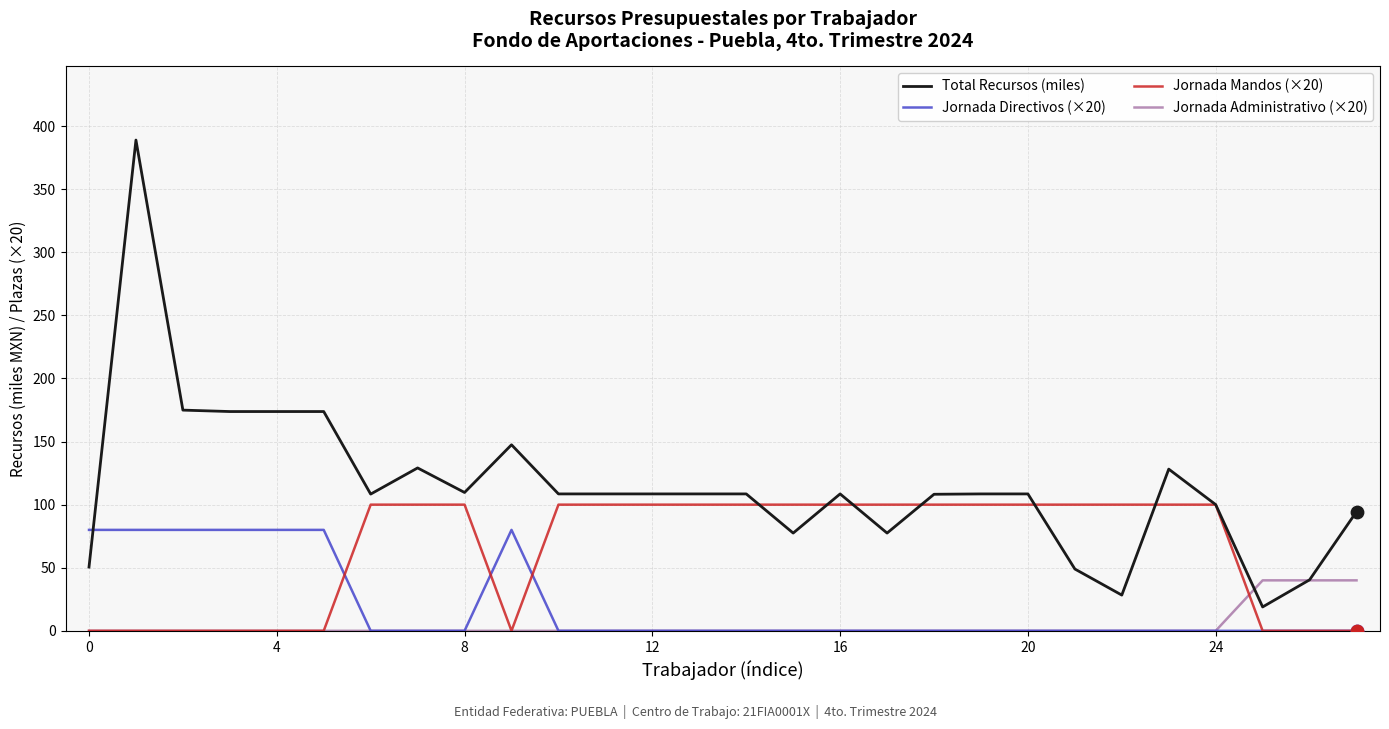

Which series has the largest range (max minus min)?

Total Recursos (miles)